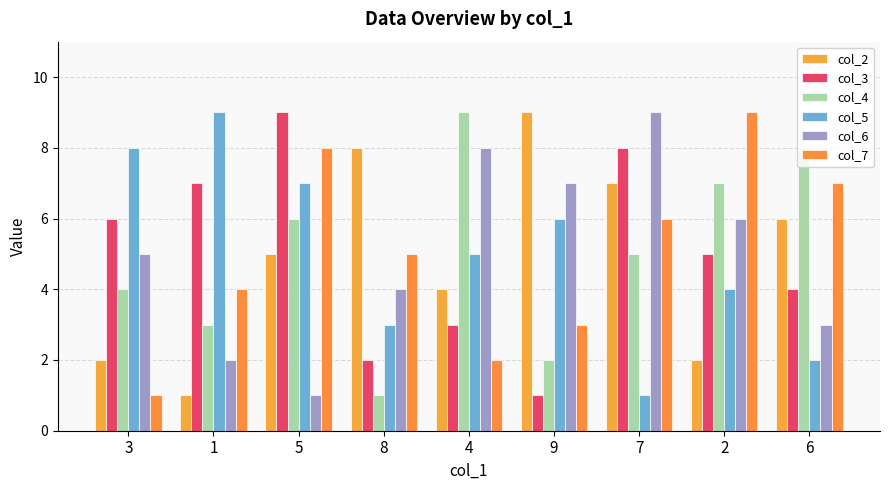

Reading left to right, extract all data points from this chart.

col_2: 3=2	1=1	5=5	8=8	4=4	9=9	7=7	2=2	6=6
col_3: 3=6	1=7	5=9	8=2	4=3	9=1	7=8	2=5	6=4
col_4: 3=4	1=3	5=6	8=1	4=9	9=2	7=5	2=7	6=8
col_5: 3=8	1=9	5=7	8=3	4=5	9=6	7=1	2=4	6=2
col_6: 3=5	1=2	5=1	8=4	4=8	9=7	7=9	2=6	6=3
col_7: 3=1	1=4	5=8	8=5	4=2	9=3	7=6	2=9	6=7